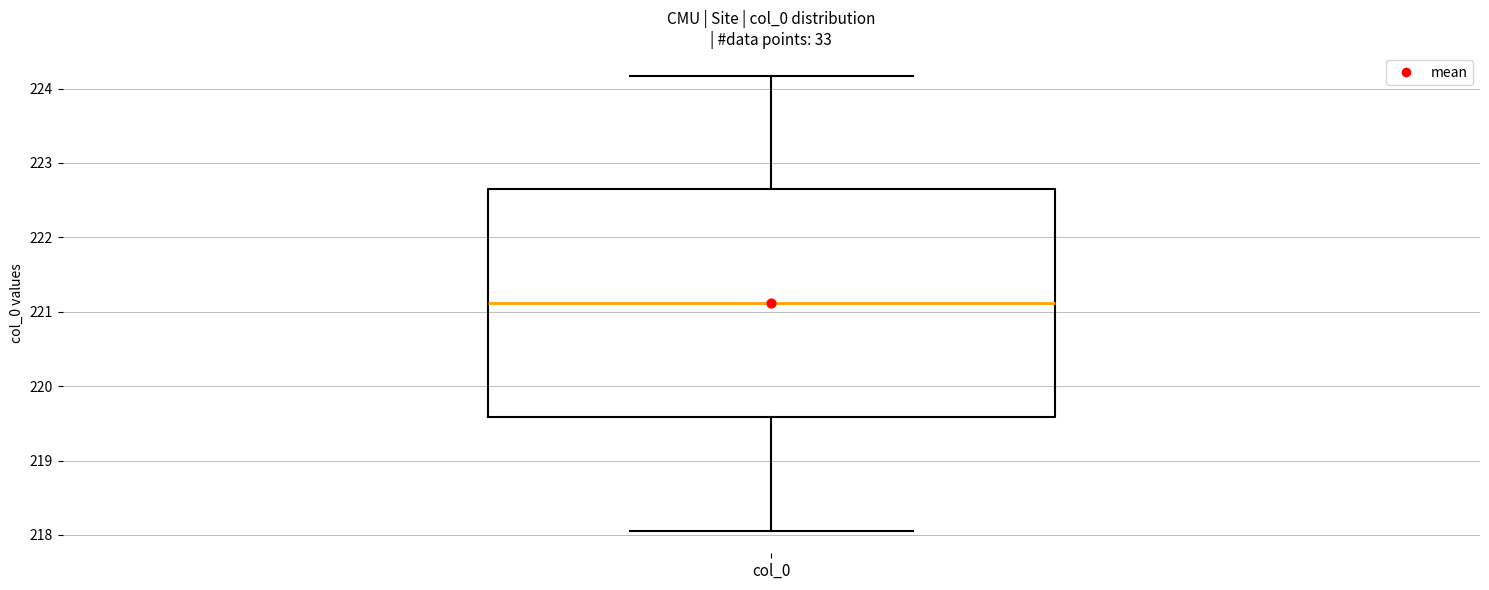

Read this box plot against the y-axis: the position of the median line, the range covered by the box, and the ends of both whiskers. The values are not printed on the chart, so give them approximately, as read against the axis.

median 221.1, box 219.6 to 222.6, whiskers 218.1 to 224.2